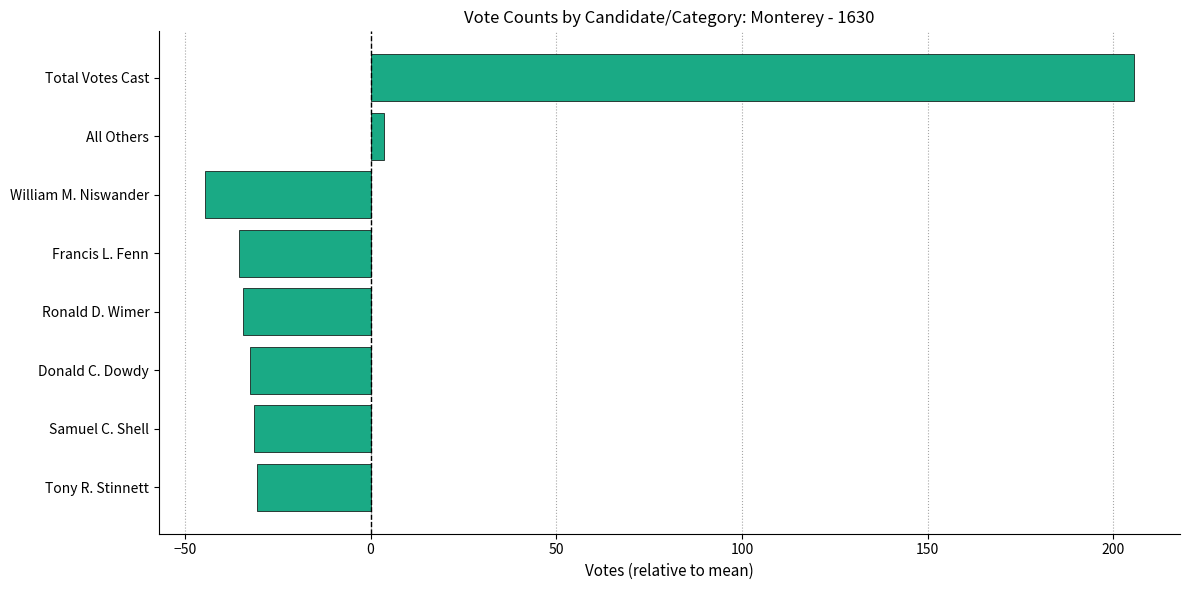

Is it true that the value at Donald C. Dowdy is -32.5?

True